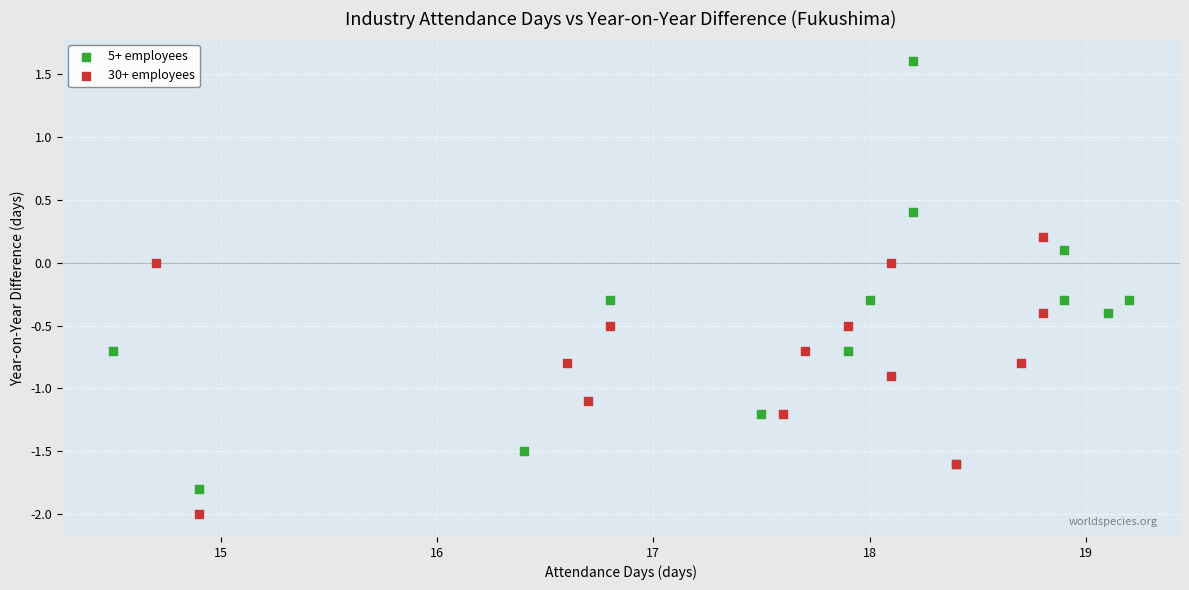

Which series contains the highest Y value?

5+ employees